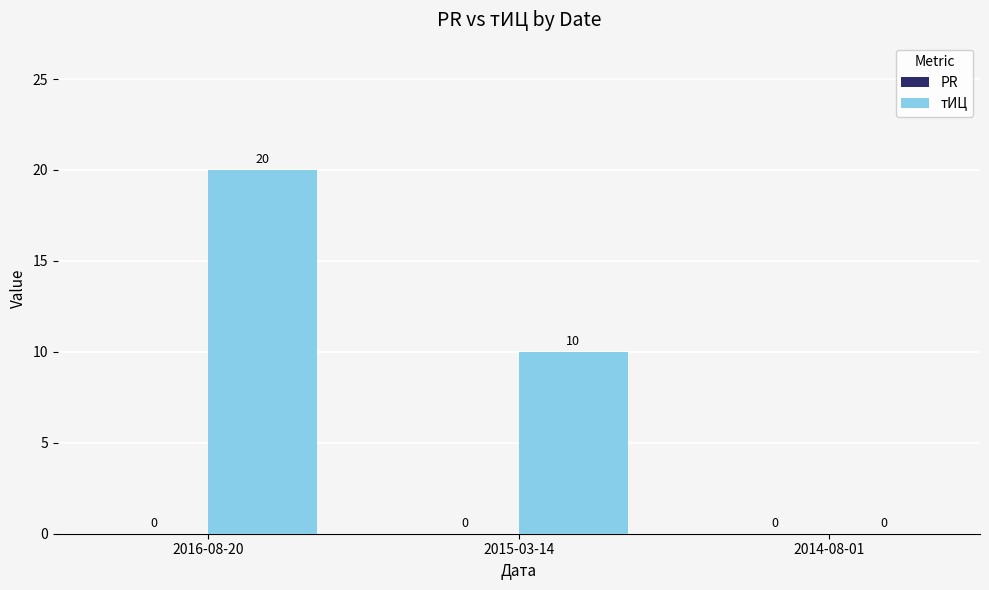

Which has a higher value, 2015-03-14 or 2014-08-01?

2015-03-14